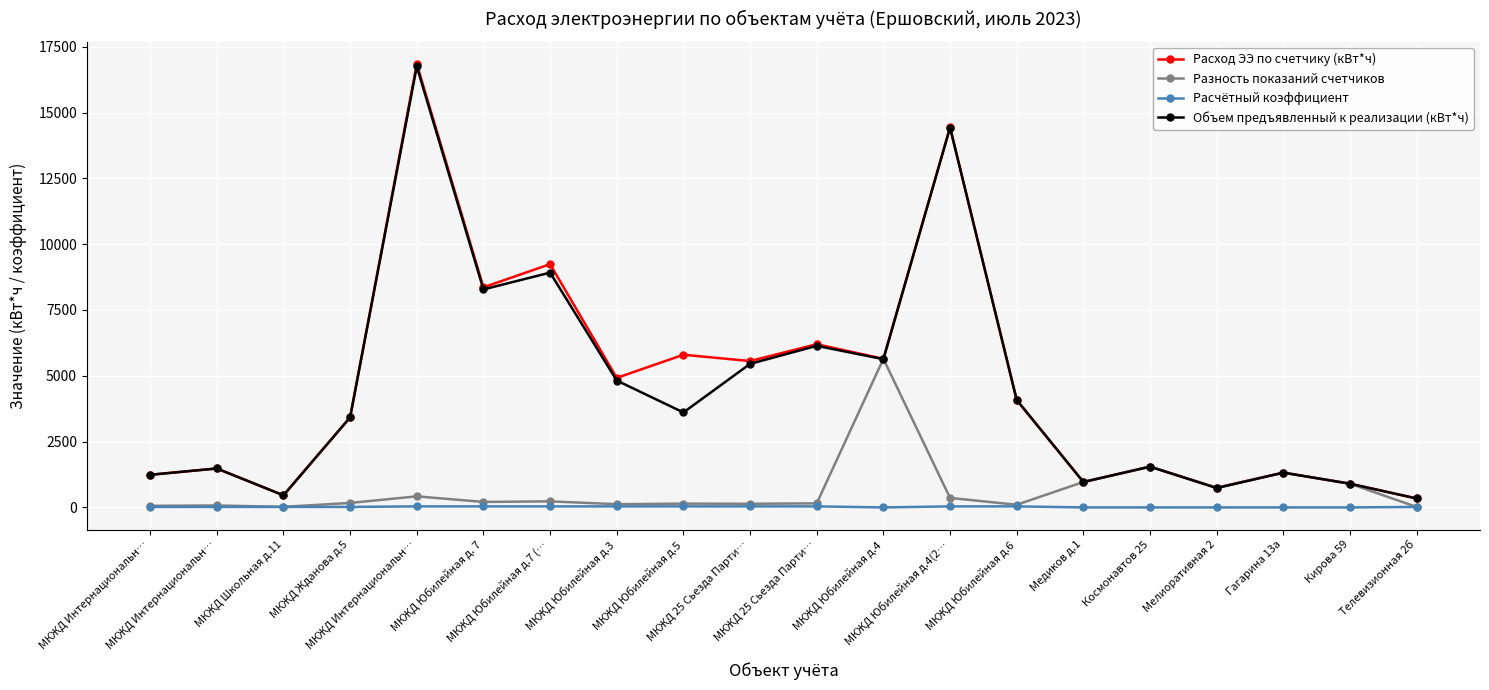

True or false: Расчётный коэффициент has a value of 0 at Мелиоративная 2.

False